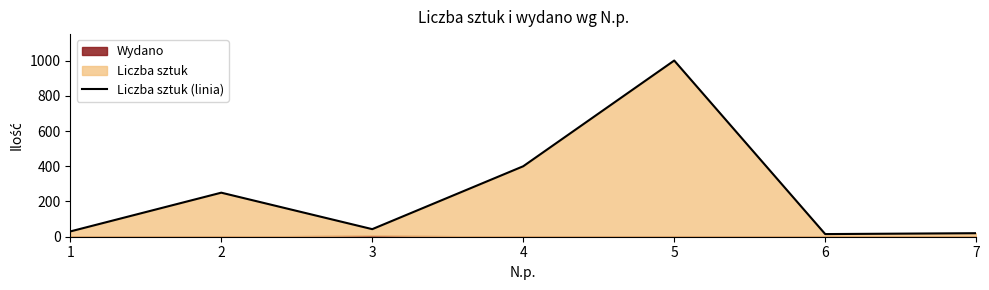

Reading left to right, what are all the values shown in this chart?

1=30	2=250	3=43	4=400	5=1000	6=15	7=20